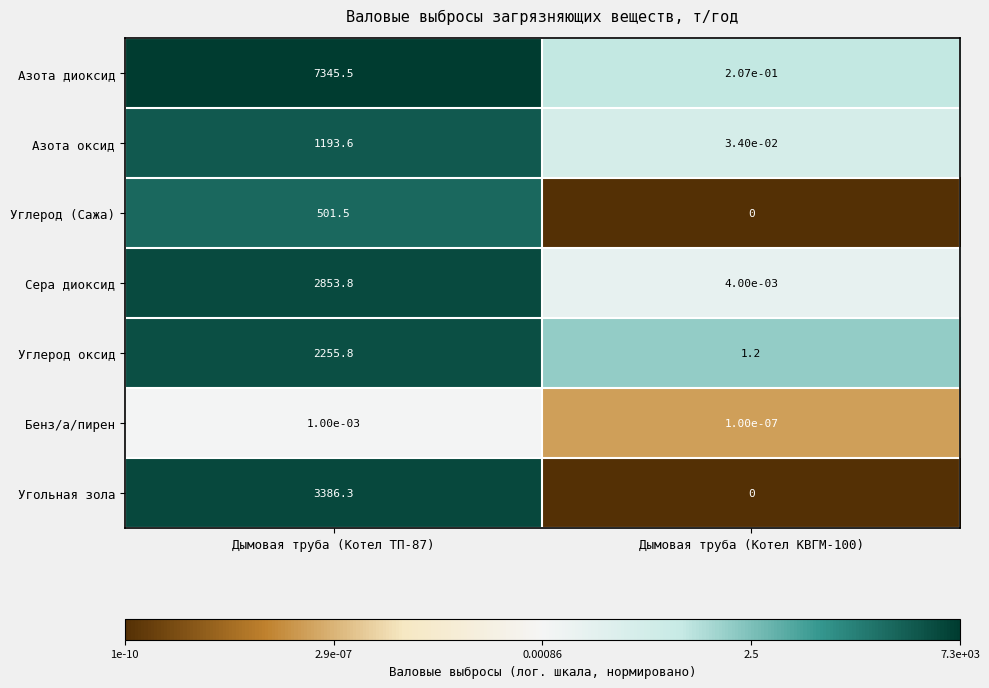

Between Дымовая труба (Котел ТП-87) and Дымовая труба (Котел КВГМ-100), which series saw the biggest shift?

Азота диоксид